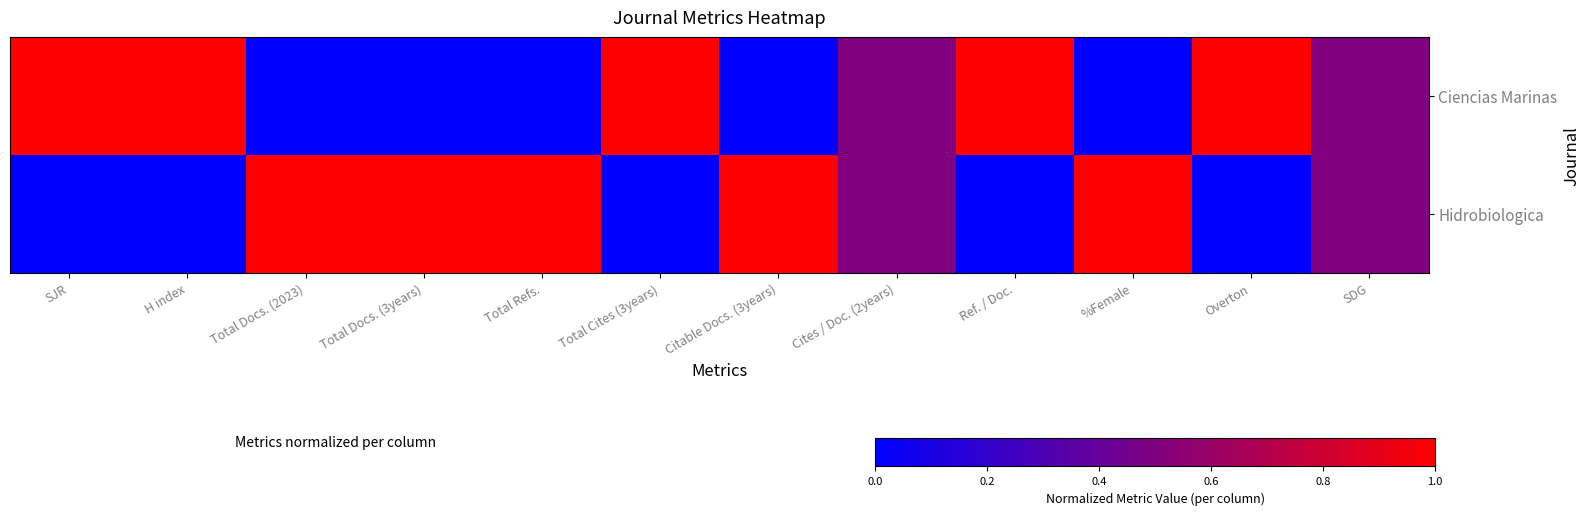

Reading right to left, extract all data points from this chart.

Ciencias Marinas: SDG=0.5	Overton=1.0	%Female=0.0	Ref. / Doc.=1.0	Cites / Doc. (2years)=0.5	Citable Docs. (3years)=0.0	Total Cites (3years)=1.0	Total Refs.=0.0	Total Docs. (3years)=0.0	Total Docs. (2023)=0.0	H index=1.0	SJR=1.0
Hidrobiologica: SDG=0.5	Overton=0.0	%Female=1.0	Ref. / Doc.=0.0	Cites / Doc. (2years)=0.5	Citable Docs. (3years)=1.0	Total Cites (3years)=0.0	Total Refs.=1.0	Total Docs. (3years)=1.0	Total Docs. (2023)=1.0	H index=0.0	SJR=0.0